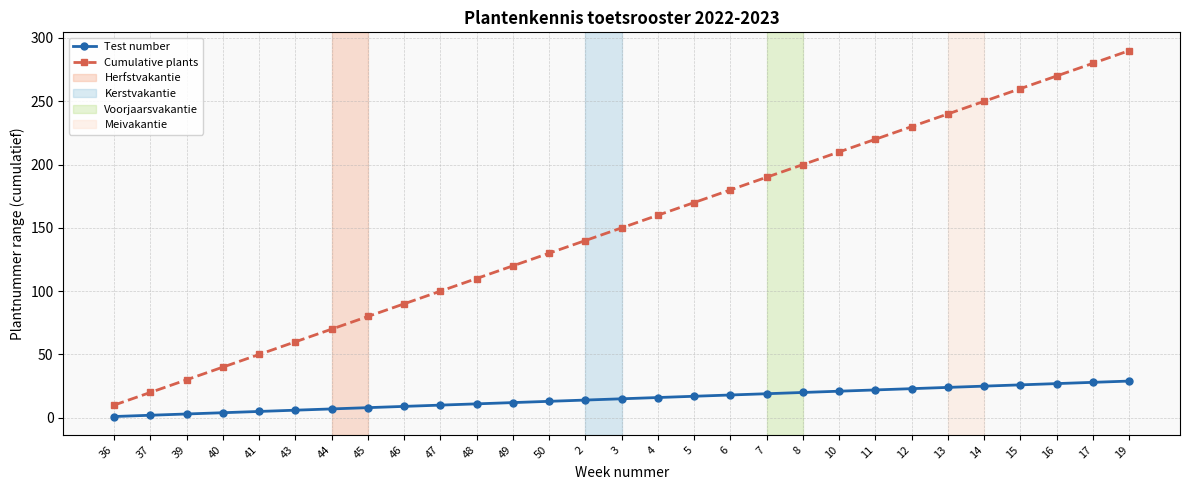

Which series has the largest total across all categories?

Cumulative plants